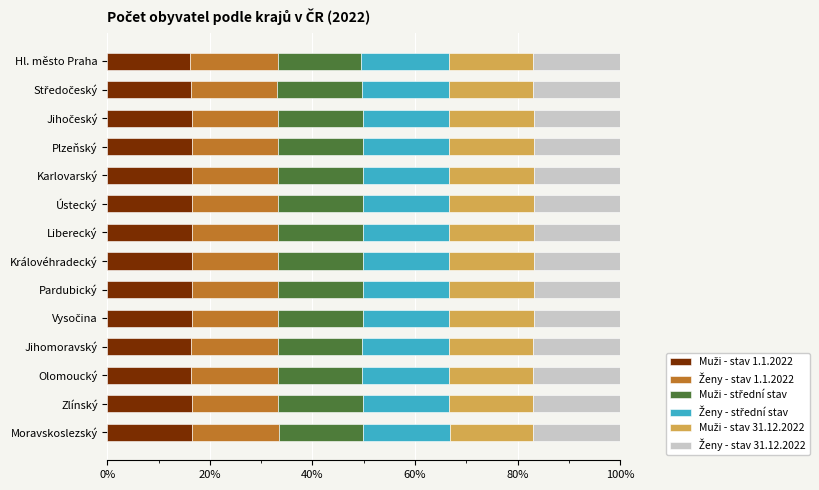

What is the total value across all series at Ústecký?

100.0